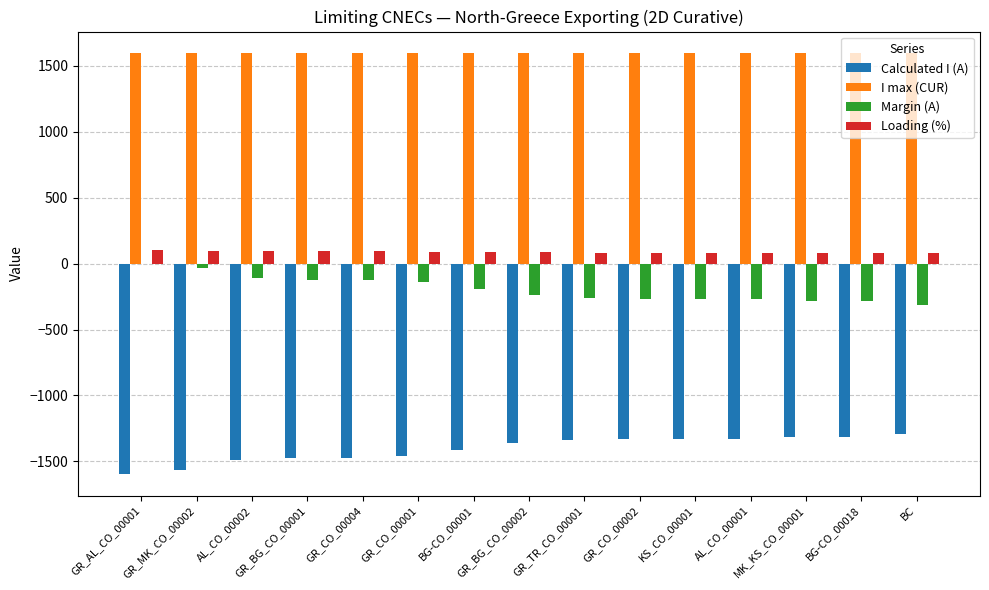

Which series has the largest total across all categories?

I max (CUR)